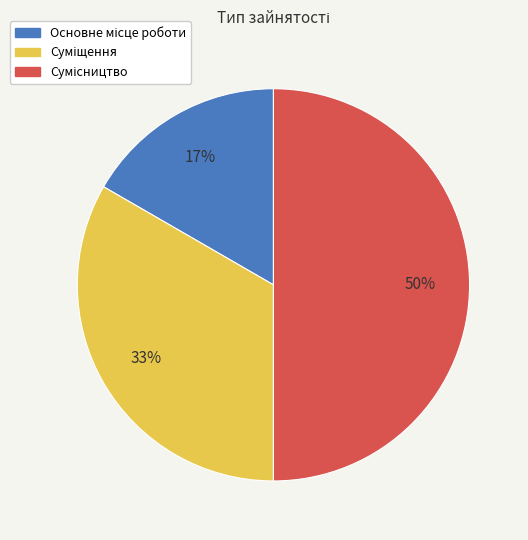

To the nearest percent, what is the average slice percentage?

33%